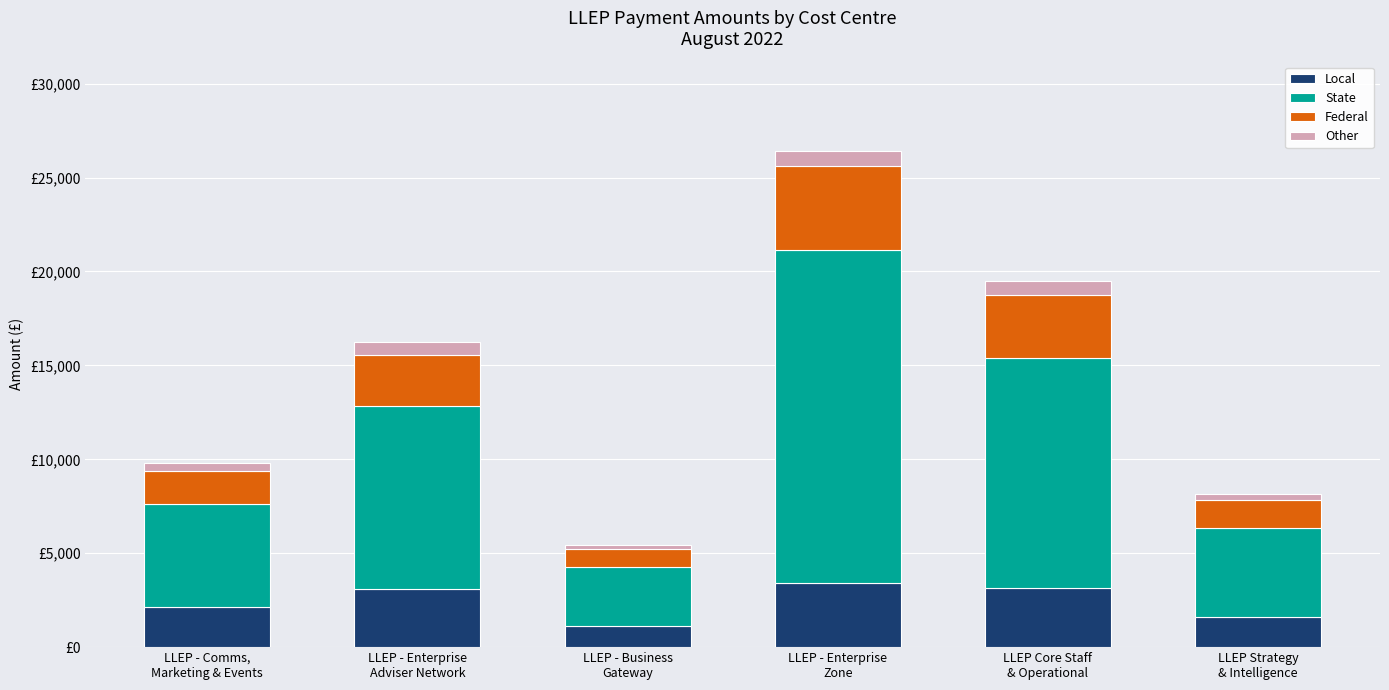

What are all the series names shown in the legend?

Local, State, Federal, Other